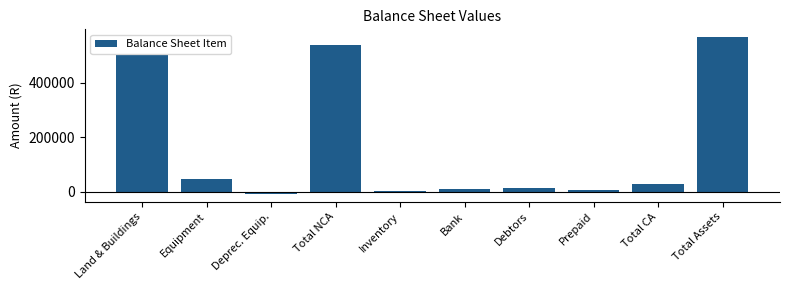

Is it true that the value at Inventory is 2100?

True